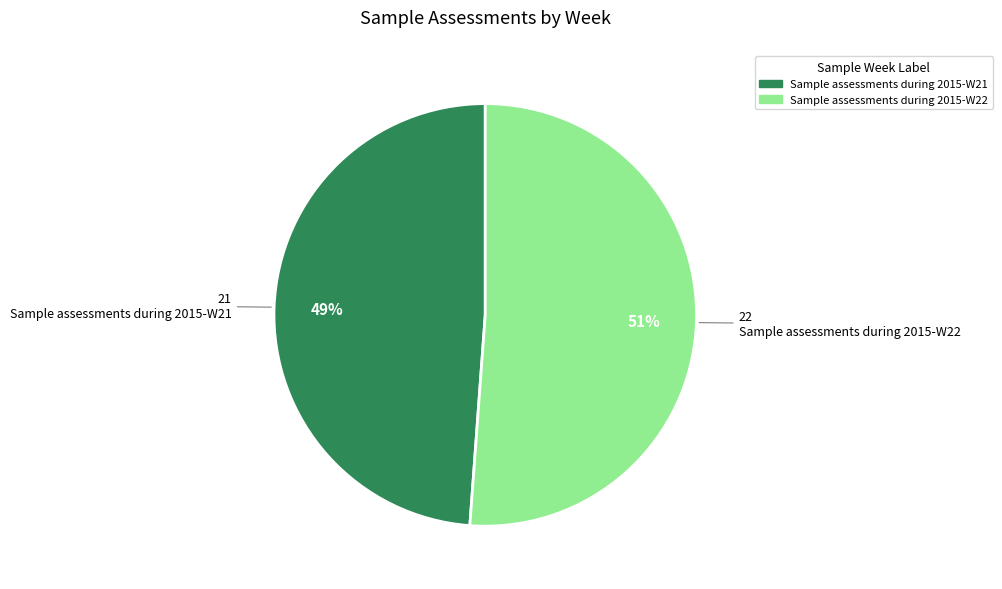

Do Sample assessments during 2015-W22 and Sample assessments during 2015-W21 together represent more than half of the pie?

Yes